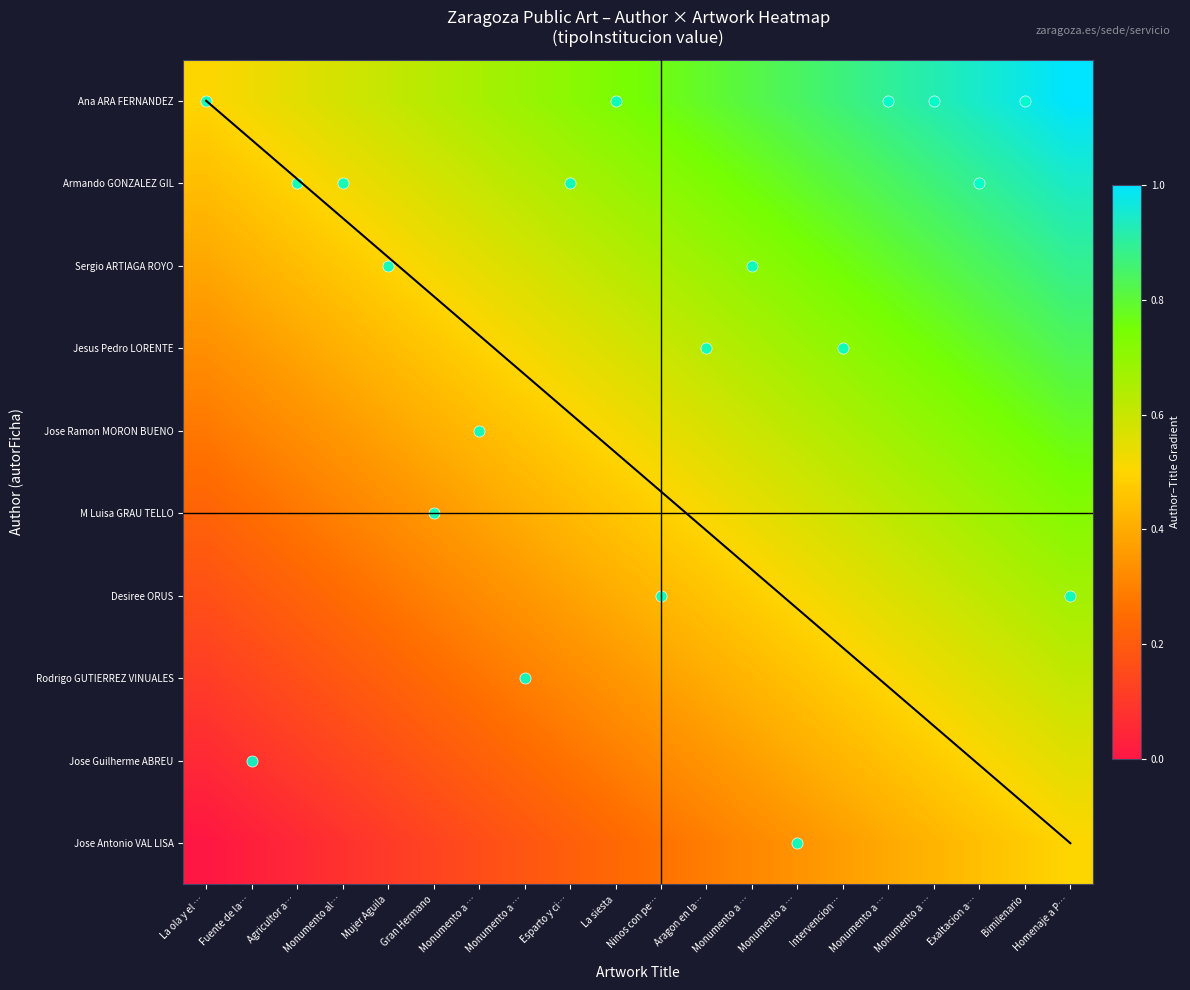

Which category has the lowest value in the Ana ARA FERNANDEZ series?

La ola y el …